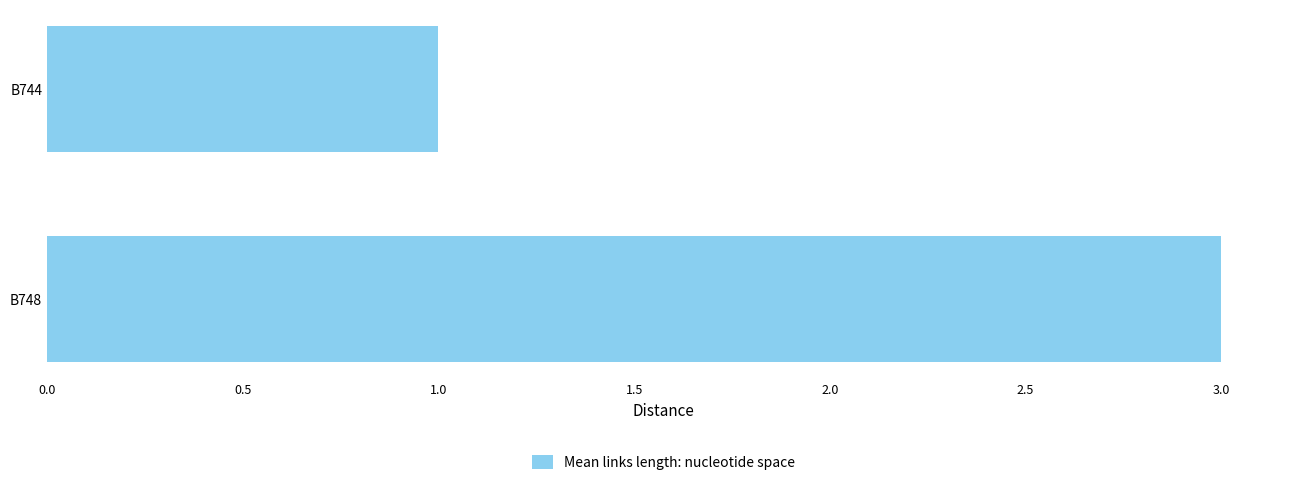

Rank the categories by value from lowest to highest.

B744, B748